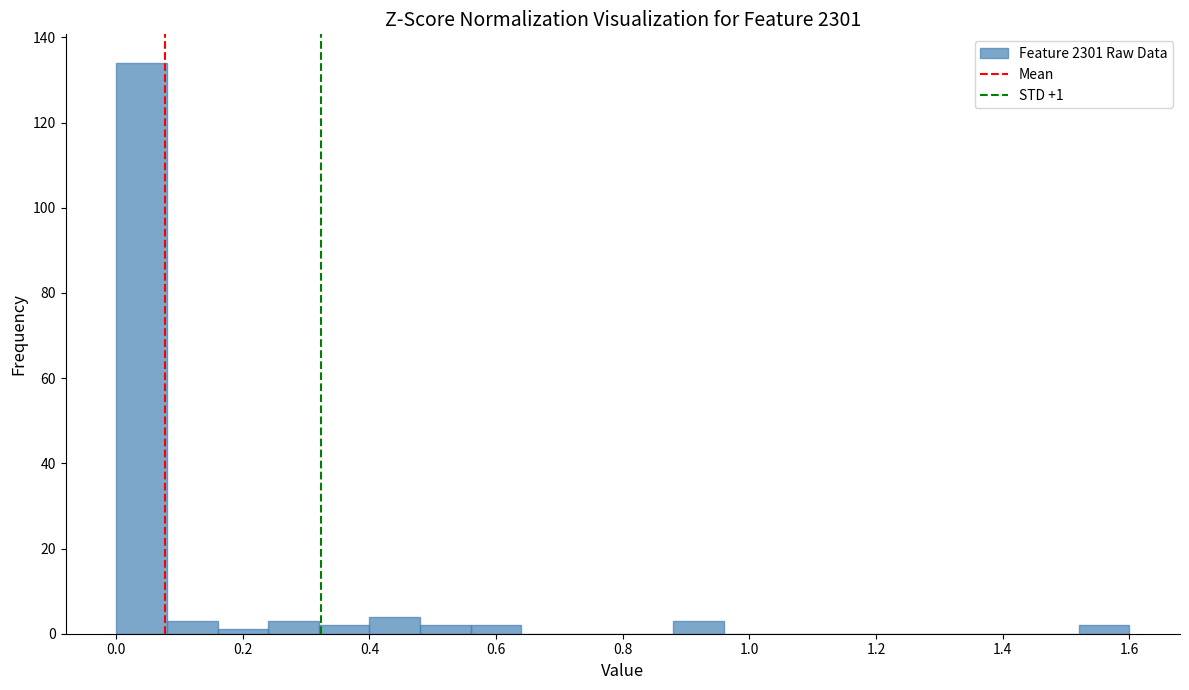

Which range on the x-axis has the tallest bar?

0.00 to 0.08